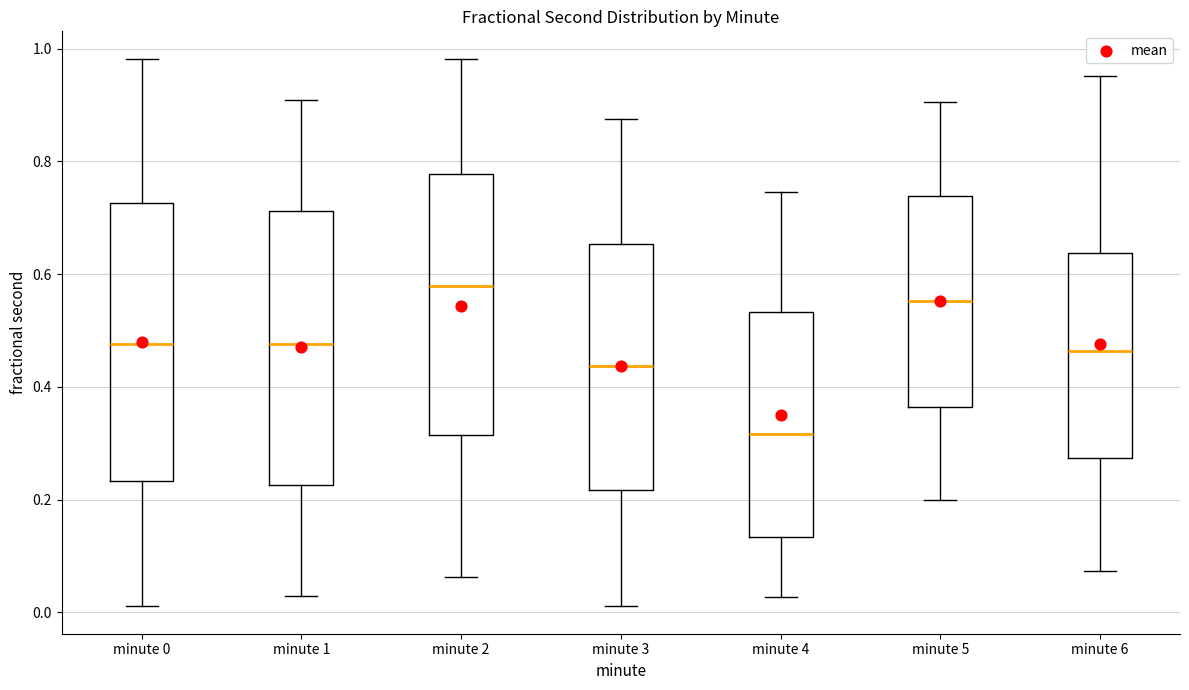

Where does the lower whisker of the box for minute 0 end on the y-axis? The values are not printed on the chart, so give them approximately, as read against the axis.

0.02